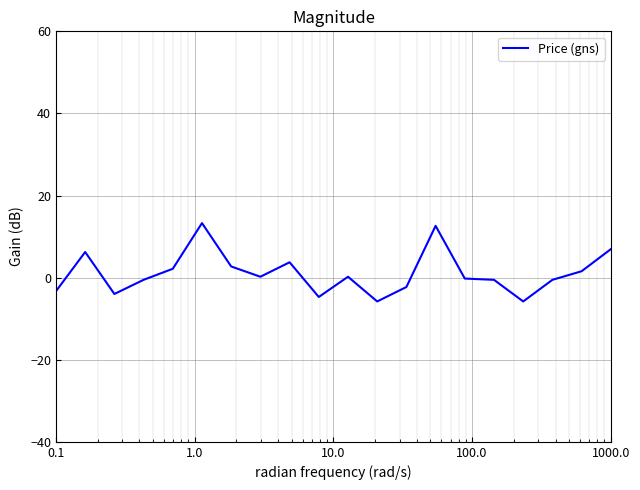

What is the difference between the maximum and minimum values?

19.1